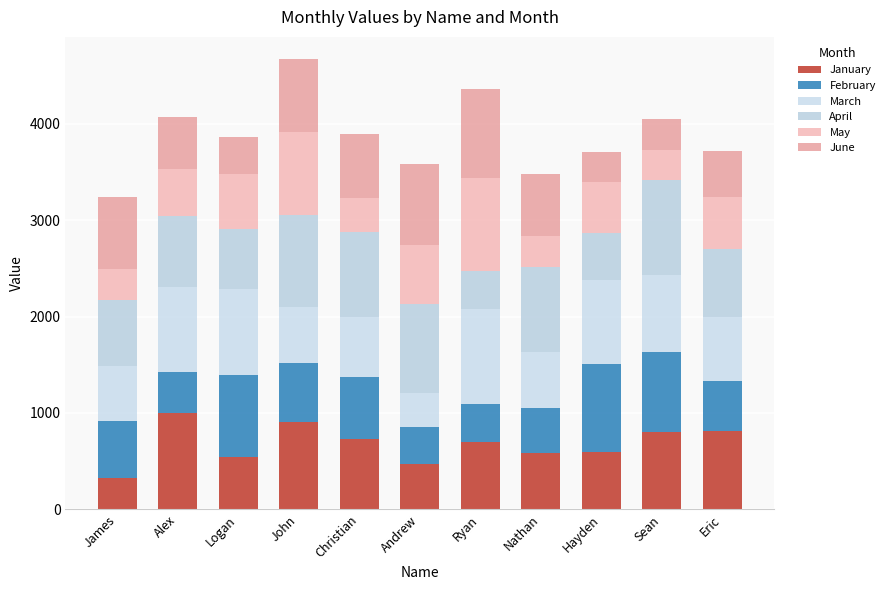

What position from the left is Sean?

10